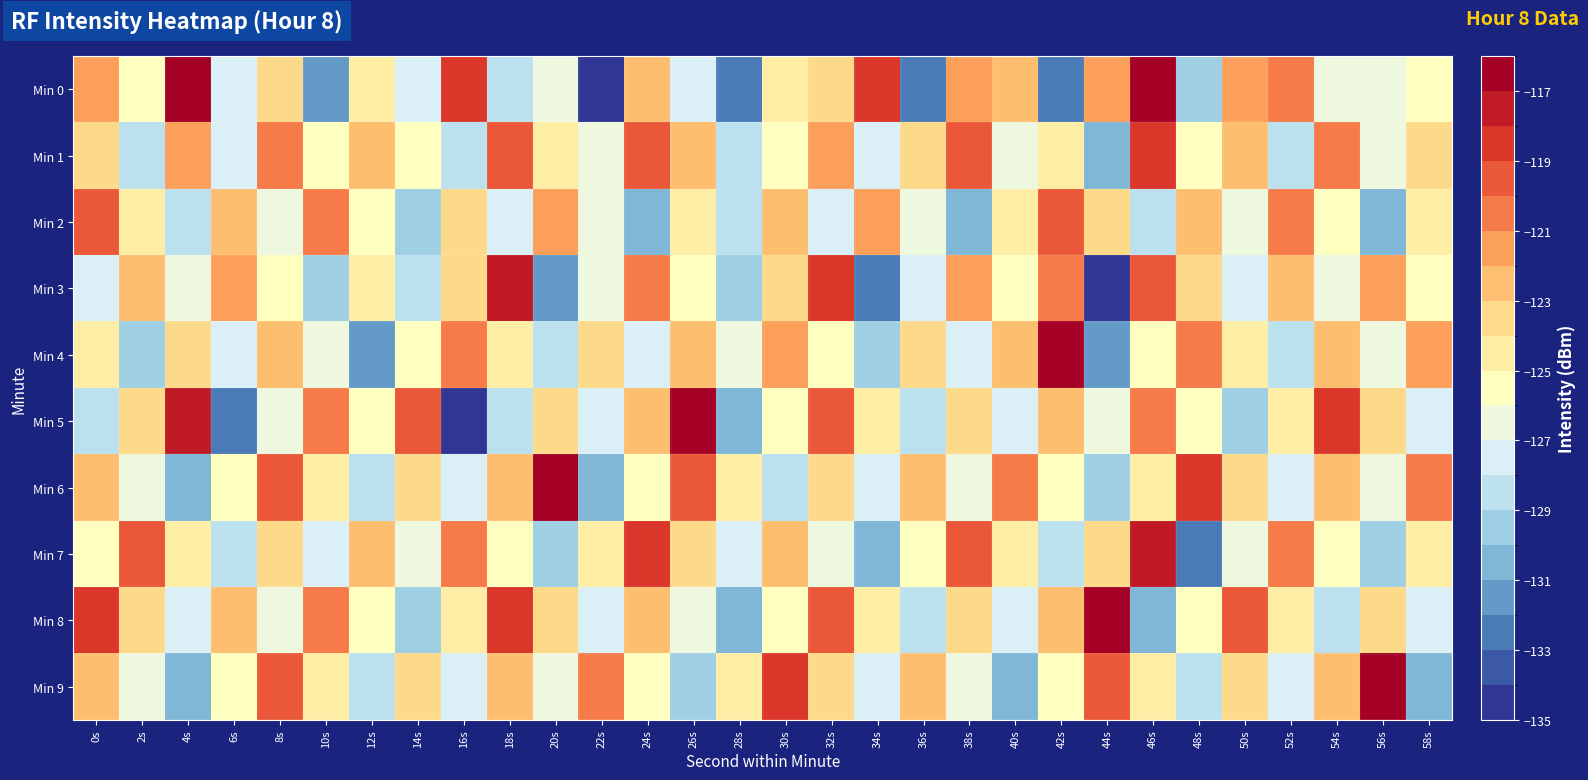

Reading left to right, extract all data points from this chart.

Min 0: 0s=-121.3	2s=-125.4	4s=-116.3	6s=-127.8	8s=-123.7	10s=-131.0	12s=-124.7	14s=-127.2	16s=-118.4	18s=-128.3	20s=-126.2	22s=-134.4	24s=-122.4	26s=-127.6	28s=-132.0	30s=-124.3	32s=-123.8	34s=-118.6	36s=-132.8	38s=-121.4	40s=-122.0	42s=-132.1	44s=-121.1	46s=-116.9	48s=-129.9	50s=-121.7	52s=-120.8	54s=-126.5	56s=-126.3	58s=-125.3
Min 1: 0s=-123.5	2s=-129.0	4s=-121.3	6s=-127.7	8s=-120.5	10s=-125.3	12s=-122.1	14s=-125.2	16s=-128.5	18s=-119.4	20s=-124.8	22s=-126.3	24s=-119.9	26s=-122.5	28s=-128.1	30s=-125.7	32s=-121.3	34s=-127.9	36s=-123.2	38s=-119.6	40s=-126.8	42s=-124.1	44s=-130.4	46s=-118.9	48s=-125.3	50s=-122.7	52s=-129.0	54s=-120.2	56s=-126.5	58s=-123.9
Min 2: 0s=-119.2	2s=-124.6	4s=-128.9	6s=-122.3	8s=-126.8	10s=-120.1	12s=-125.5	14s=-129.9	16s=-123.2	18s=-127.7	20s=-121.0	22s=-126.3	24s=-130.8	26s=-124.1	28s=-128.6	30s=-122.9	32s=-127.2	34s=-121.7	36s=-126.0	38s=-130.5	40s=-124.9	42s=-119.2	44s=-123.7	46s=-128.0	48s=-122.5	50s=-126.9	52s=-120.2	54s=-125.7	56s=-130.0	58s=-124.5
Min 3: 0s=-127.9	2s=-122.2	4s=-126.7	6s=-121.0	8s=-125.5	10s=-129.9	12s=-124.2	14s=-128.7	16s=-123.0	18s=-117.5	20s=-131.9	22s=-126.2	24s=-120.7	26s=-125.0	28s=-129.5	30s=-123.9	32s=-118.2	34s=-132.7	36s=-127.0	38s=-121.5	40s=-125.9	42s=-120.2	44s=-134.7	46s=-119.0	48s=-123.5	50s=-127.9	52s=-122.2	54s=-126.7	56s=-121.0	58s=-125.5
Min 4: 0s=-124.6	2s=-129.0	4s=-123.4	6s=-127.9	8s=-122.2	10s=-126.7	12s=-131.1	14s=-125.6	16s=-120.0	18s=-124.5	20s=-128.9	22s=-123.3	24s=-127.8	26s=-122.2	28s=-126.7	30s=-121.1	32s=-125.6	34s=-129.0	36s=-123.4	38s=-127.9	40s=-122.3	42s=-116.8	44s=-131.2	46s=-125.7	48s=-120.1	50s=-124.6	52s=-128.0	54s=-122.4	56s=-126.9	58s=-121.3
Min 5: 0s=-128.8	2s=-123.2	4s=-117.7	6s=-132.1	8s=-126.6	10s=-121.0	12s=-125.4	14s=-119.9	16s=-134.3	18s=-128.8	20s=-123.2	22s=-127.7	24s=-122.1	26s=-116.5	28s=-131.0	30s=-125.4	32s=-119.9	34s=-124.3	36s=-128.8	38s=-123.2	40s=-127.7	42s=-122.1	44s=-126.5	46s=-121.0	48s=-125.4	50s=-129.9	52s=-124.3	54s=-118.8	56s=-123.2	58s=-127.7
Min 6: 0s=-122.1	2s=-126.5	4s=-131.0	6s=-125.4	8s=-119.9	10s=-124.3	12s=-128.8	14s=-123.2	16s=-127.6	18s=-122.1	20s=-116.5	22s=-131.0	24s=-125.4	26s=-119.9	28s=-124.3	30s=-128.8	32s=-123.2	34s=-127.6	36s=-122.1	38s=-126.5	40s=-121.0	42s=-125.4	44s=-129.9	46s=-124.3	48s=-118.8	50s=-123.2	52s=-127.6	54s=-122.1	56s=-126.5	58s=-121.0
Min 7: 0s=-125.4	2s=-119.9	4s=-124.3	6s=-128.7	8s=-123.2	10s=-127.6	12s=-122.1	14s=-126.5	16s=-121.0	18s=-125.4	20s=-129.9	22s=-124.3	24s=-118.7	26s=-123.2	28s=-127.6	30s=-122.1	32s=-126.5	34s=-131.0	36s=-125.4	38s=-119.9	40s=-124.3	42s=-128.7	44s=-123.2	46s=-117.6	48s=-132.1	50s=-126.5	52s=-121.0	54s=-125.4	56s=-129.8	58s=-124.3
Min 8: 0s=-118.7	2s=-123.2	4s=-127.6	6s=-122.1	8s=-126.5	10s=-121.0	12s=-125.4	14s=-129.8	16s=-124.3	18s=-118.7	20s=-123.2	22s=-127.6	24s=-122.1	26s=-126.5	28s=-131.0	30s=-125.4	32s=-119.8	34s=-124.3	36s=-128.7	38s=-123.2	40s=-127.6	42s=-122.1	44s=-116.5	46s=-130.9	48s=-125.4	50s=-119.8	52s=-124.3	54s=-128.7	56s=-123.2	58s=-127.6
Min 9: 0s=-122.1	2s=-126.5	4s=-130.9	6s=-125.4	8s=-119.8	10s=-124.3	12s=-128.7	14s=-123.2	16s=-127.6	18s=-122.1	20s=-126.5	22s=-120.9	24s=-125.4	26s=-129.8	28s=-124.3	30s=-118.7	32s=-123.2	34s=-127.6	36s=-122.0	38s=-126.5	40s=-130.9	42s=-125.4	44s=-119.8	46s=-124.3	48s=-128.7	50s=-123.2	52s=-127.6	54s=-122.0	56s=-116.5	58s=-130.9